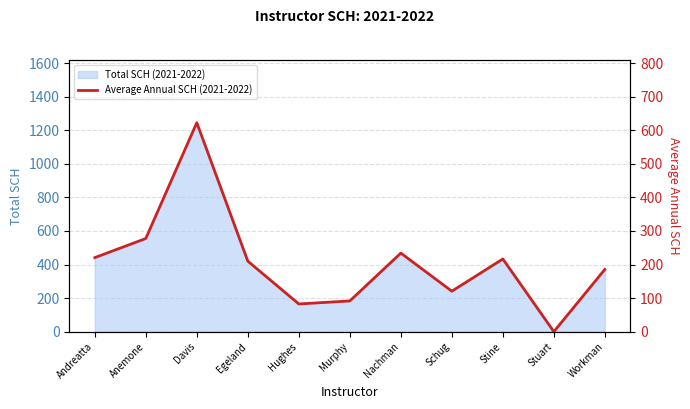

The value at Egeland is 210.0. True or false?

True